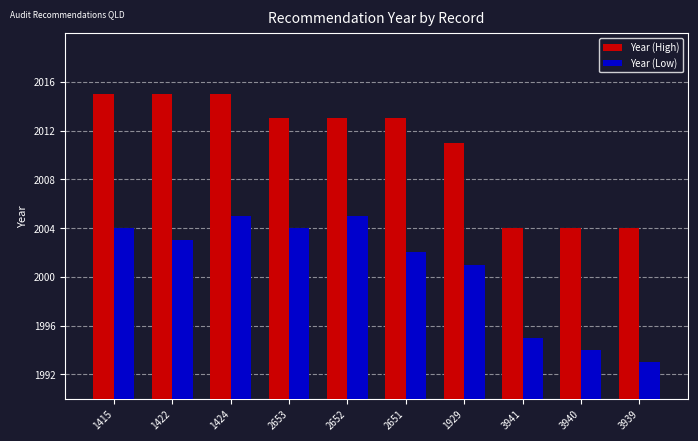

Reading left to right, what are all the values shown in this chart?

Year (High): 2015	2015	2015	2013	2013	2013	2011	2004	2004	2004
Year (Low): 2004	2003	2005	2004	2005	2002	2001	1995	1994	1993